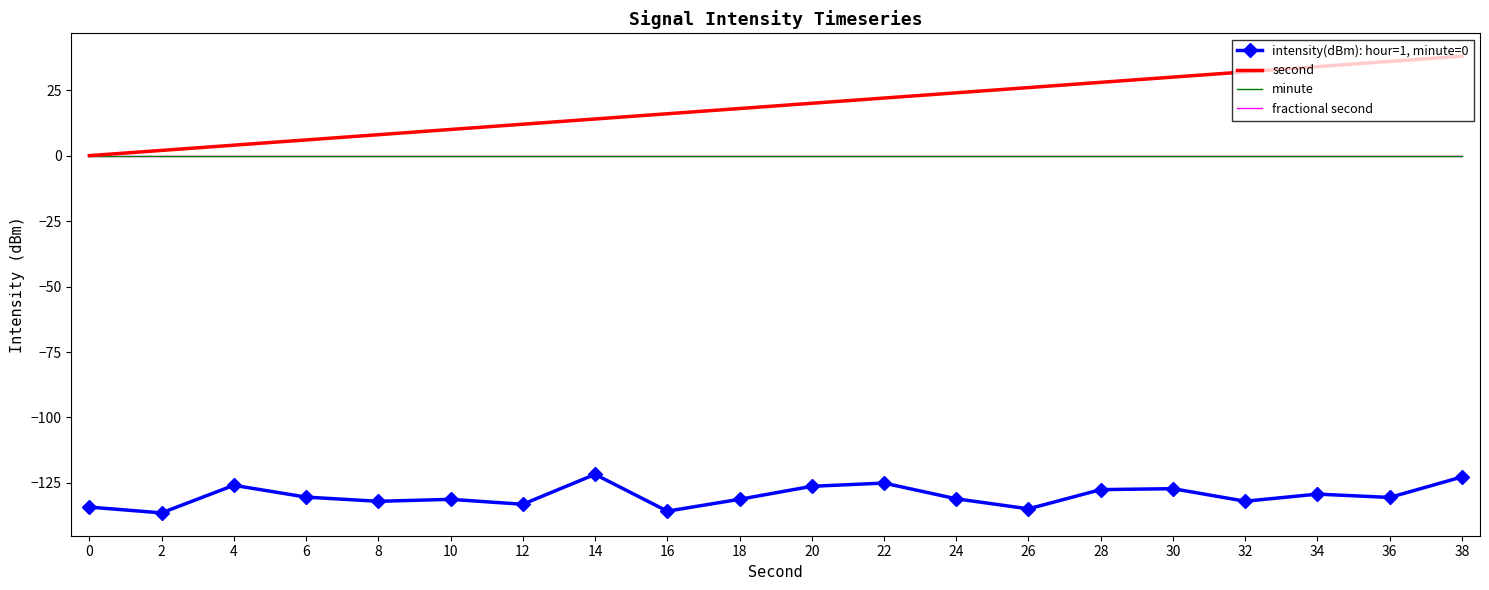

Which category has the highest value across all series?

38